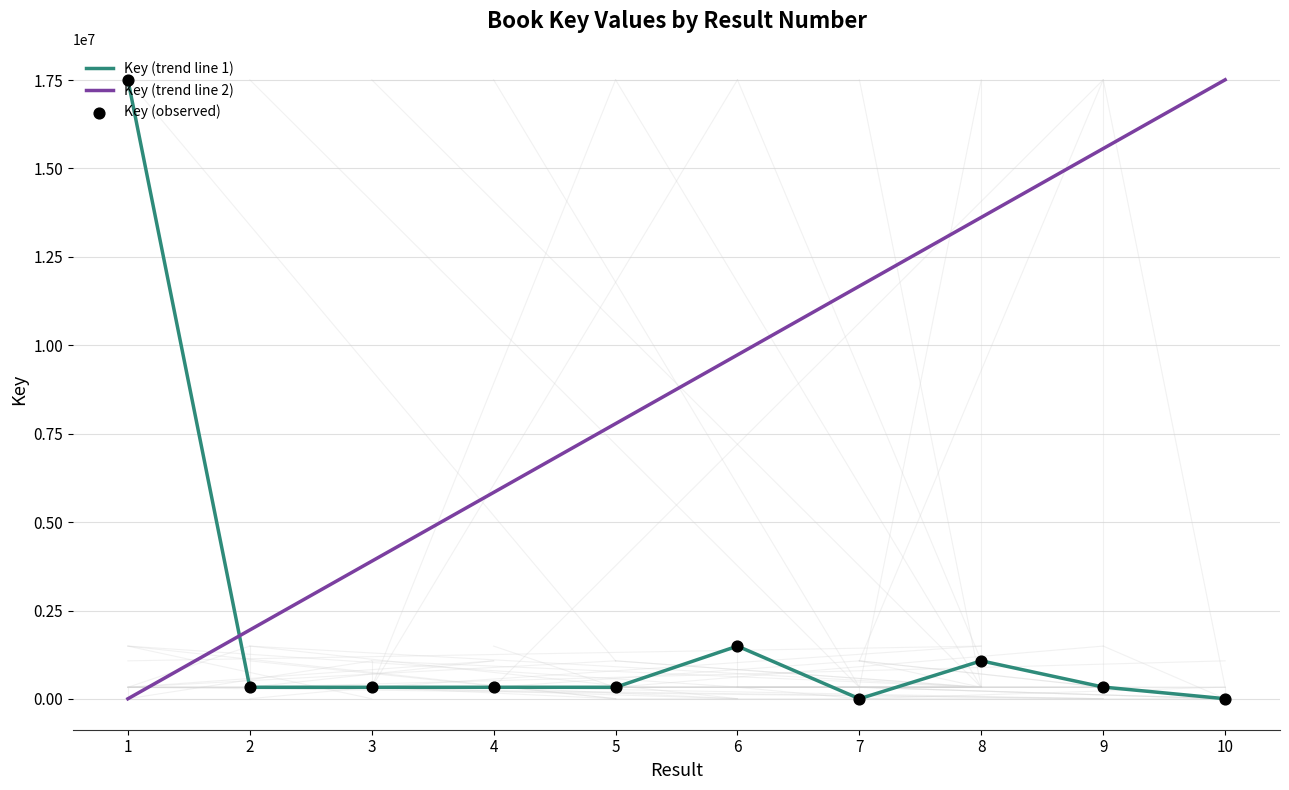

Which series has the largest total across all categories?

Key (trend line 2)